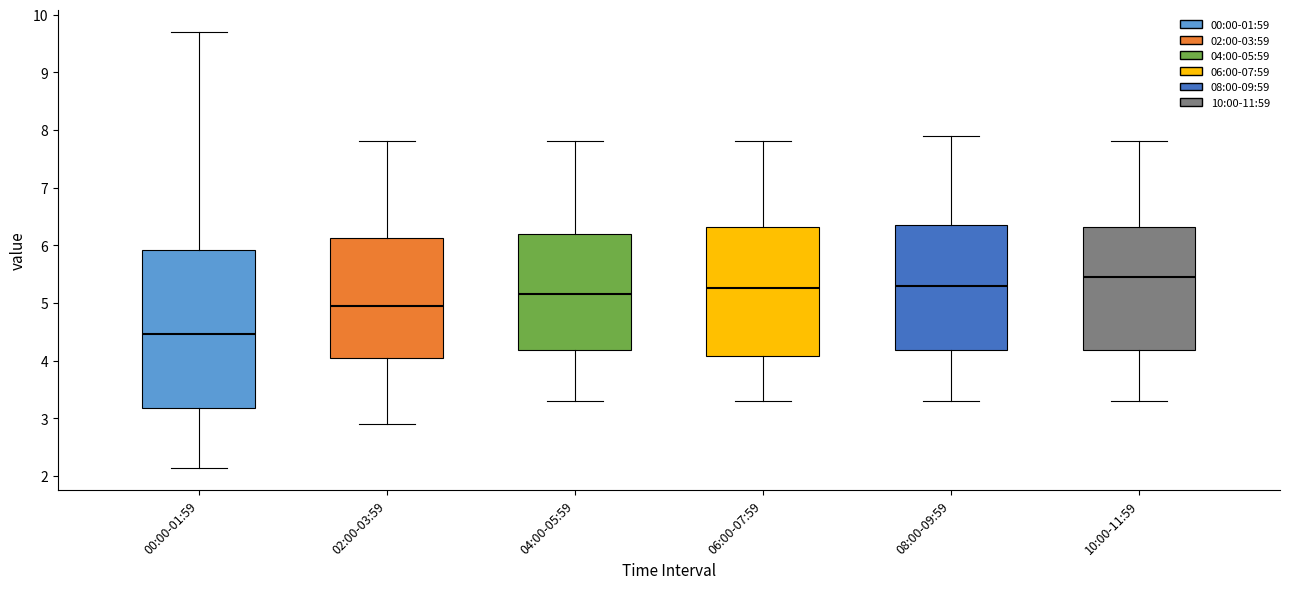

Reading left to right, read every box against the y-axis: the position of its median line, the range the box covers, and the ends of its whiskers. The values are not printed on the chart, so give them approximately, as read against the axis.

00:00-01:59: median 4.5, box 3.2 to 5.9, whiskers 2.1 to 9.7
02:00-03:59: median 5.0, box 4.1 to 6.1, whiskers 2.9 to 7.8
04:00-05:59: median 5.2, box 4.2 to 6.2, whiskers 3.3 to 7.8
06:00-07:59: median 5.3, box 4.1 to 6.3, whiskers 3.3 to 7.8
08:00-09:59: median 5.3, box 4.2 to 6.4, whiskers 3.3 to 7.9
10:00-11:59: median 5.5, box 4.2 to 6.3, whiskers 3.3 to 7.8